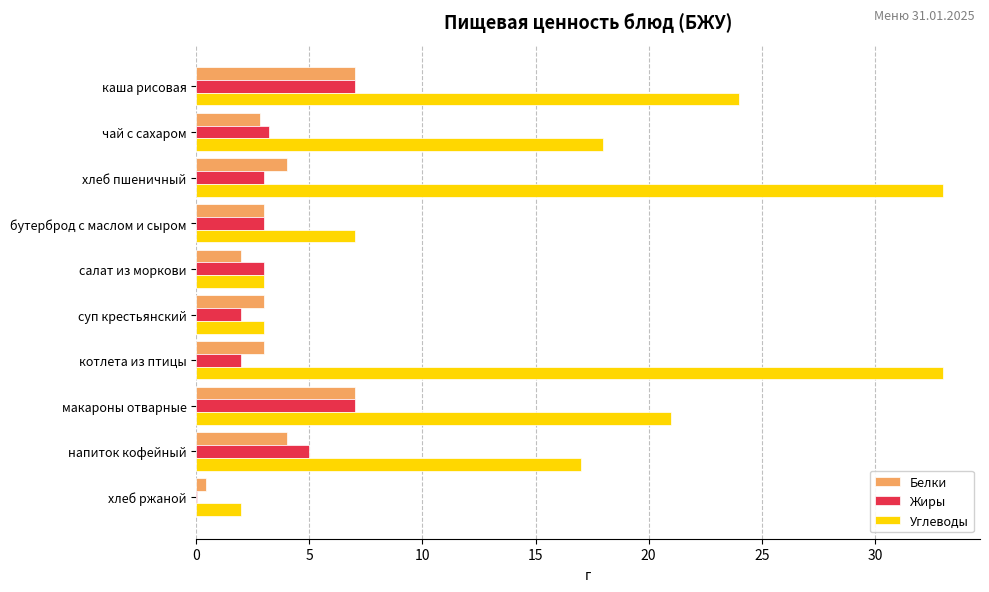

Between салат из моркови and напиток кофейный, which series saw the biggest shift?

Углеводы